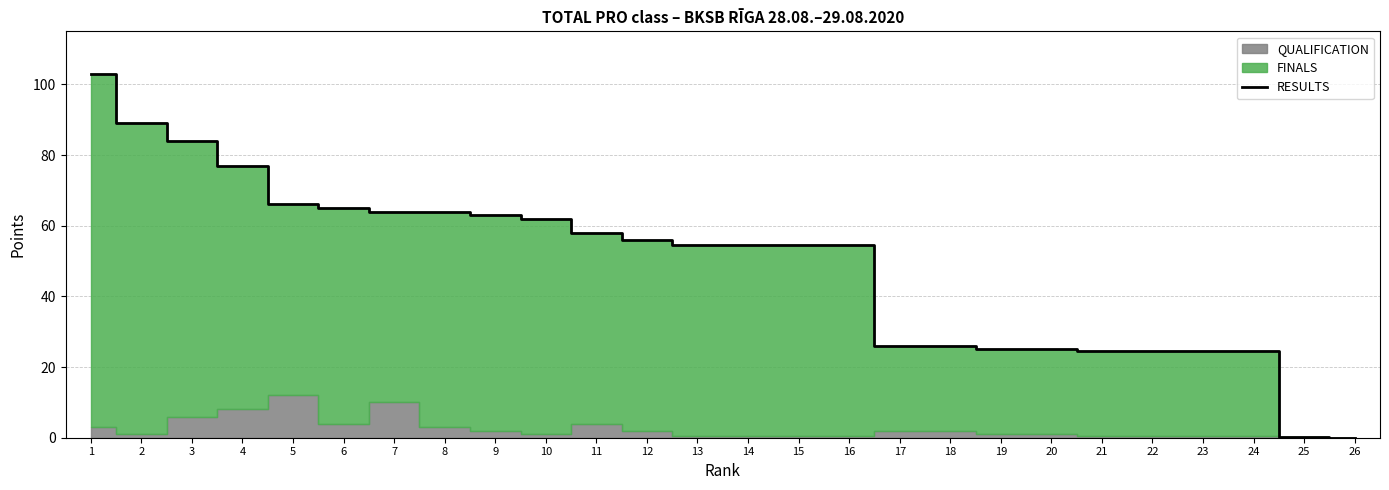

The value at 25 is 0.2. True or false?

True